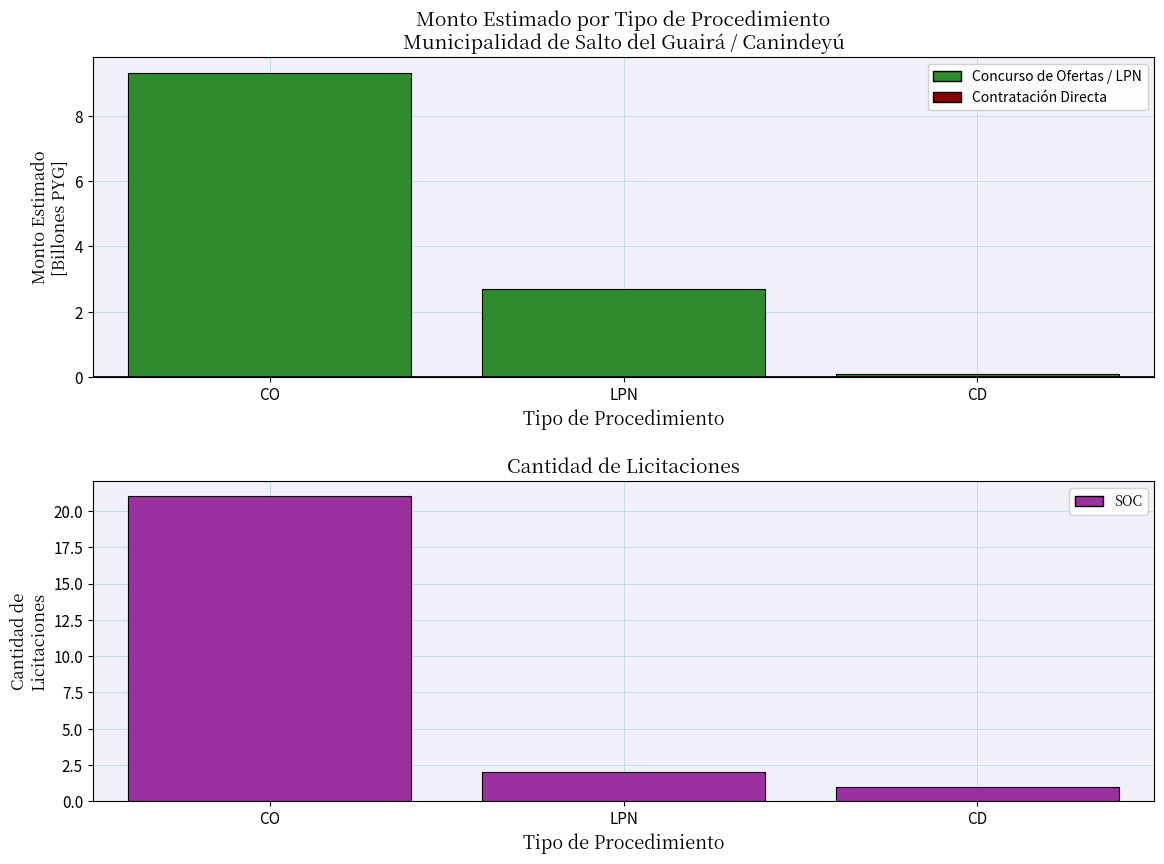

What is the value of the SOC bar at the 3rd from the left?

1.0